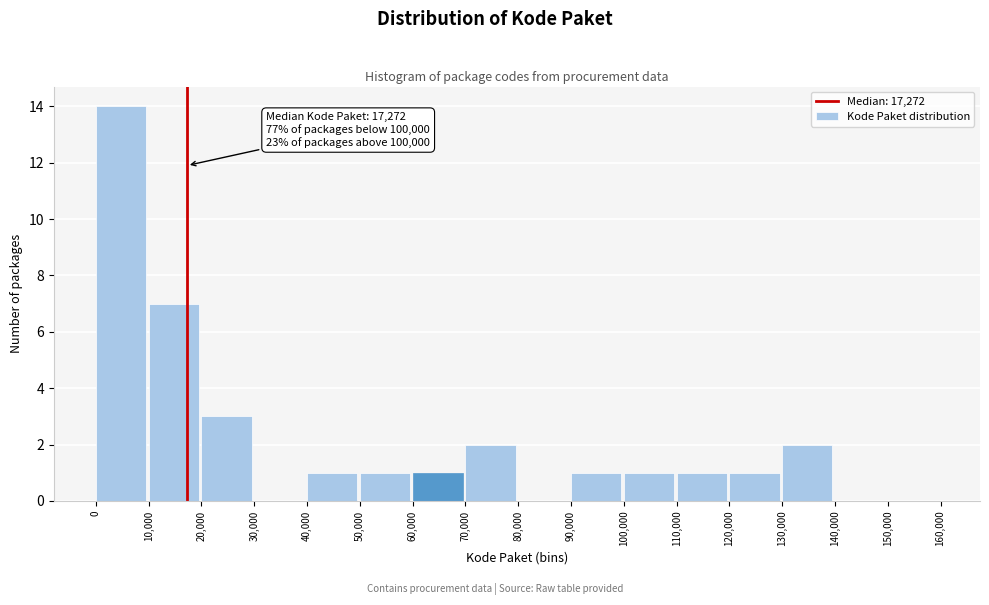

Which range on the x-axis has the tallest bar?

0 to 10,000